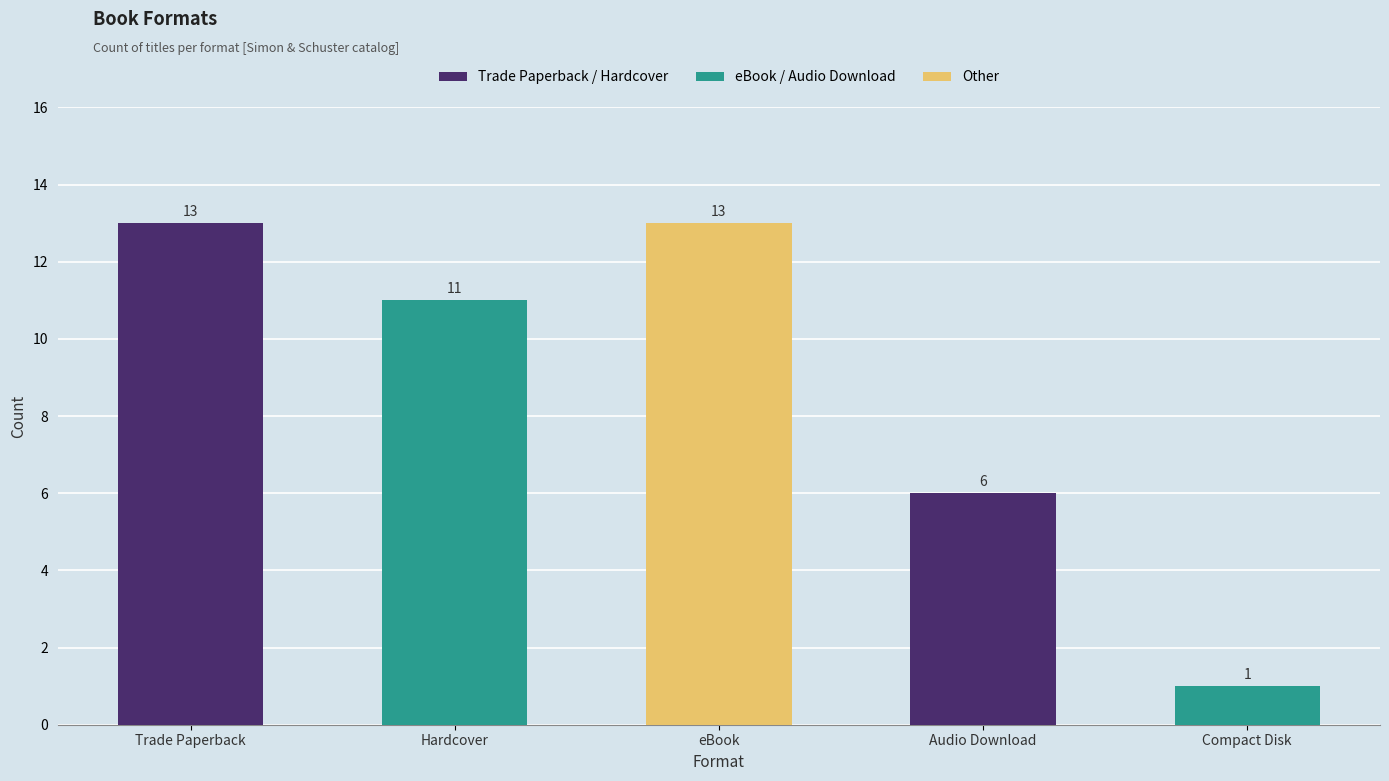

What is the greatest value displayed?

13